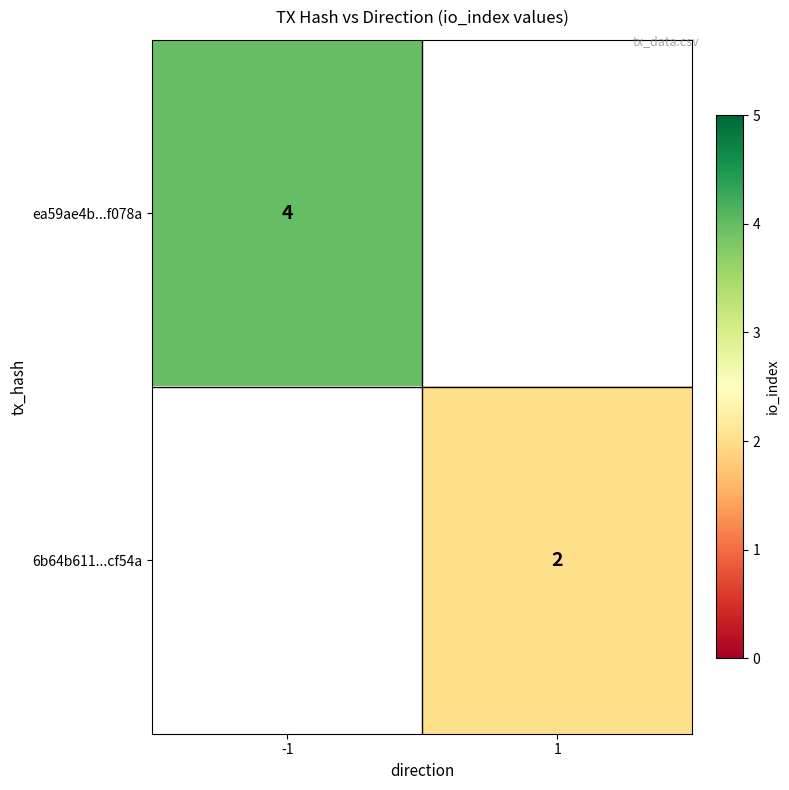

The ea59ae4b...f078a series shows 7 at -1. True or false?

False